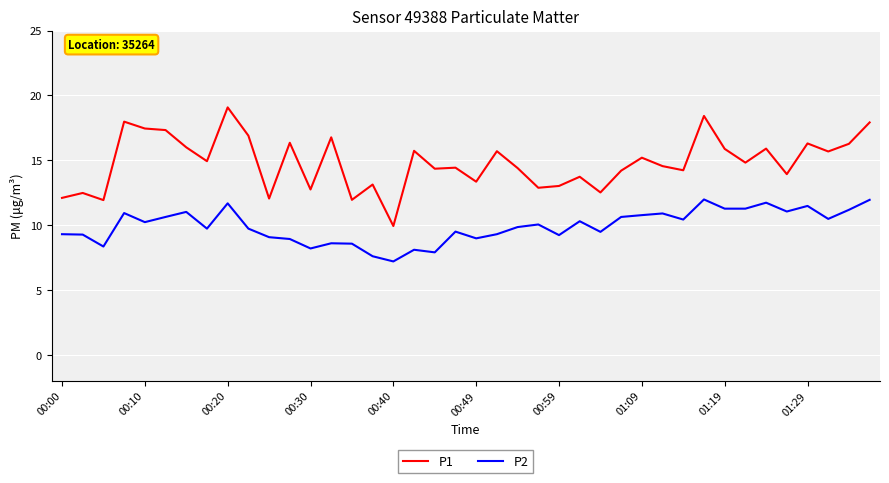

Rank the series by their average value, from highest to lowest.

P1, P2